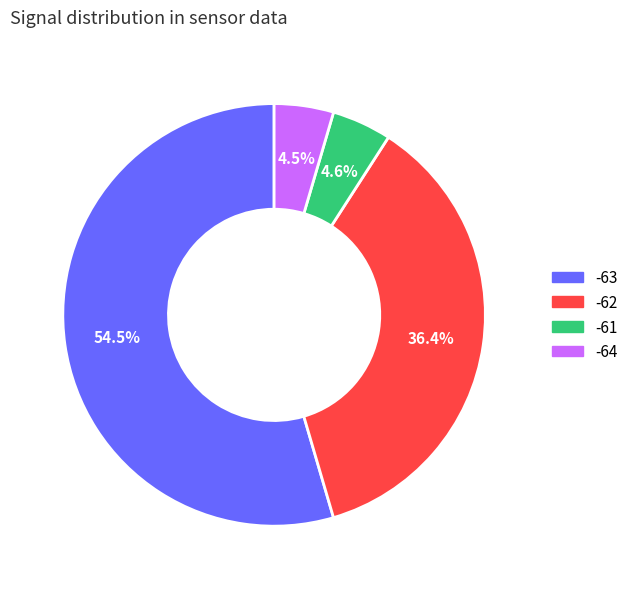

To the nearest percent, what portion does -62 represent?

36%